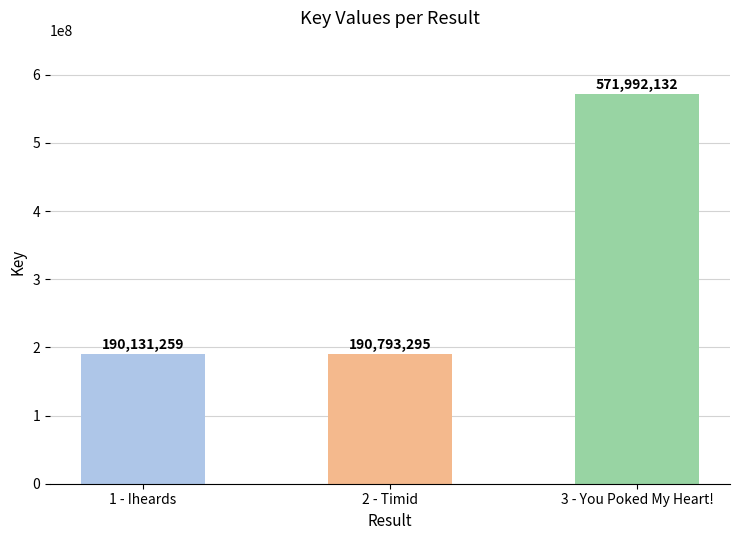

List the labels in order of value, smallest first.

1 - Iheards, 2 - Timid, 3 - You Poked My Heart!